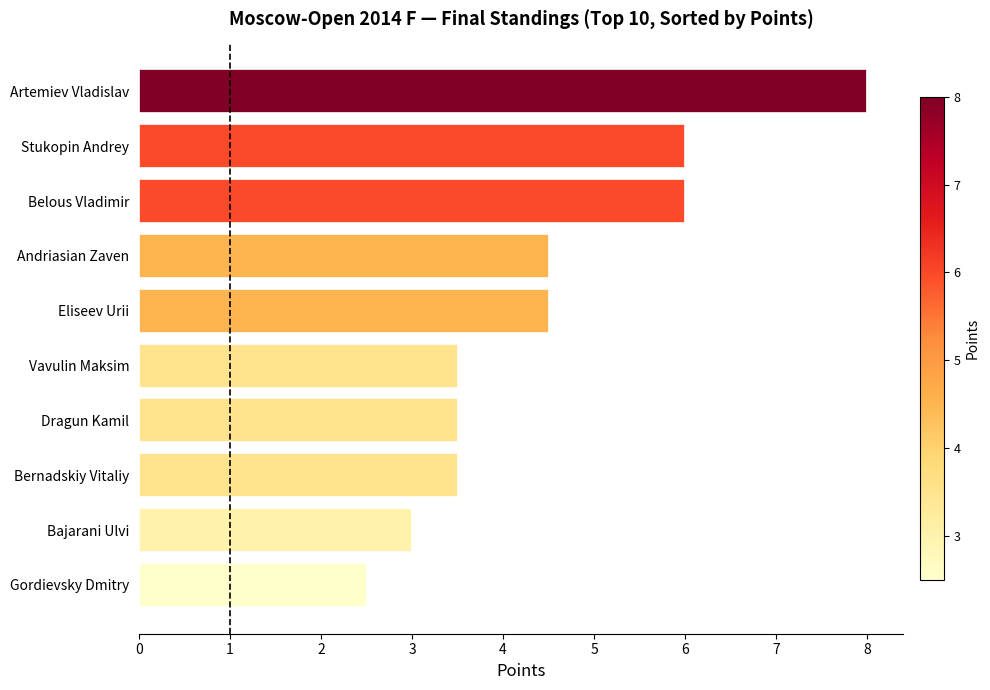

Reading bottom to top, extract all data points from this chart.

2.5	3.0	3.5	3.5	3.5	4.5	4.5	6.0	6.0	8.0